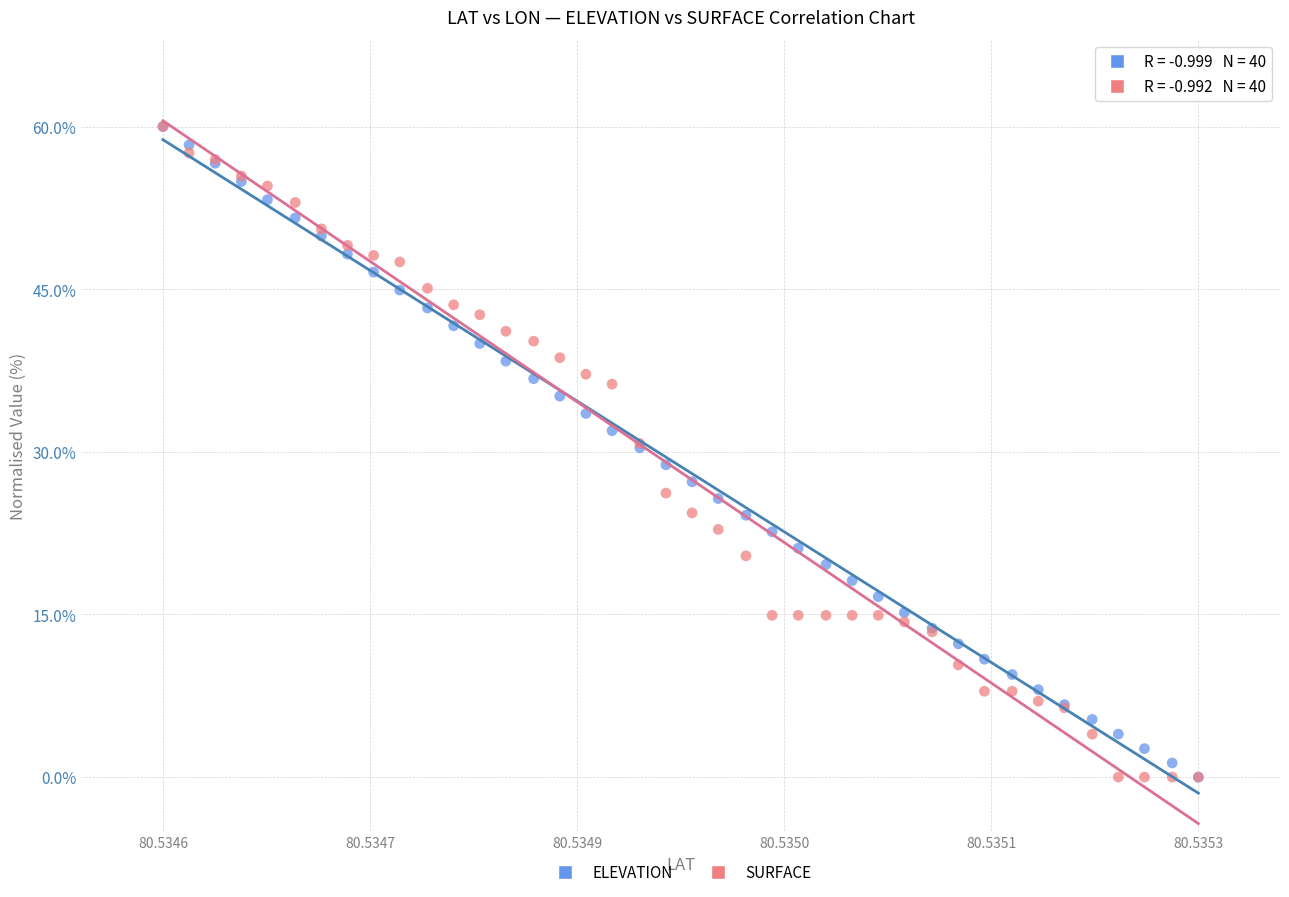

What are all the series names shown in the legend?

ELEVATION, SURFACE